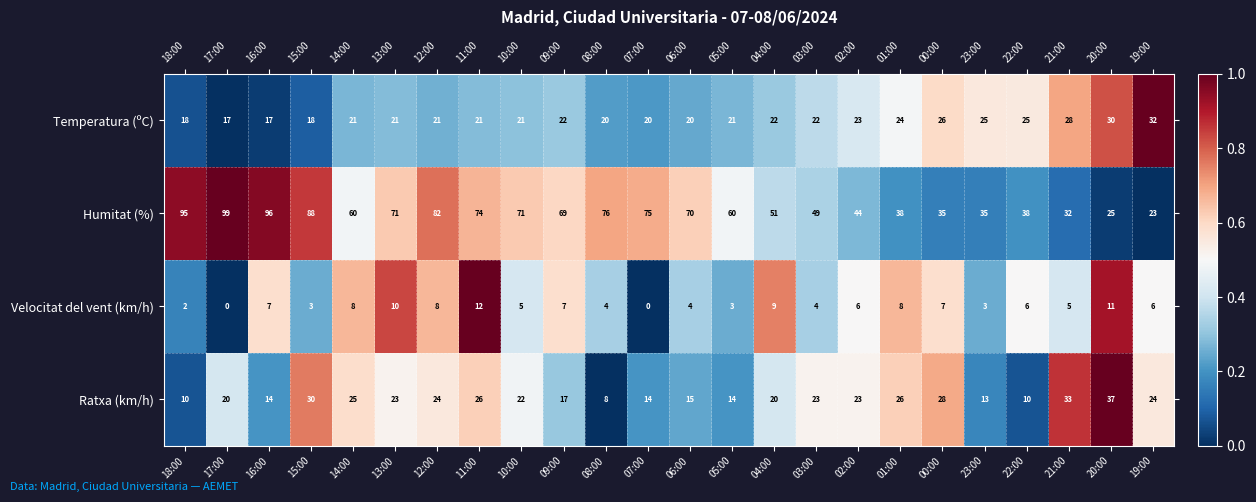

What is the greatest value displayed?

99